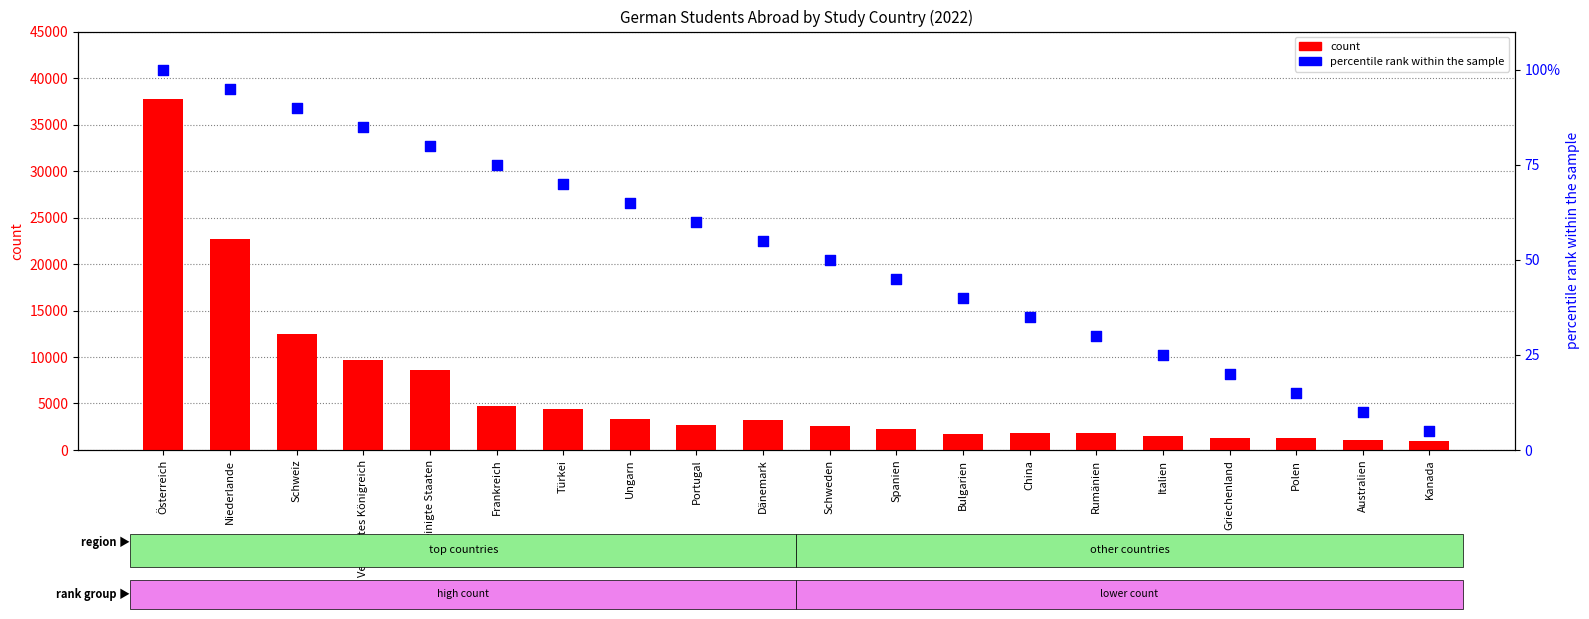

Which series reaches the maximum Y coordinate?

count